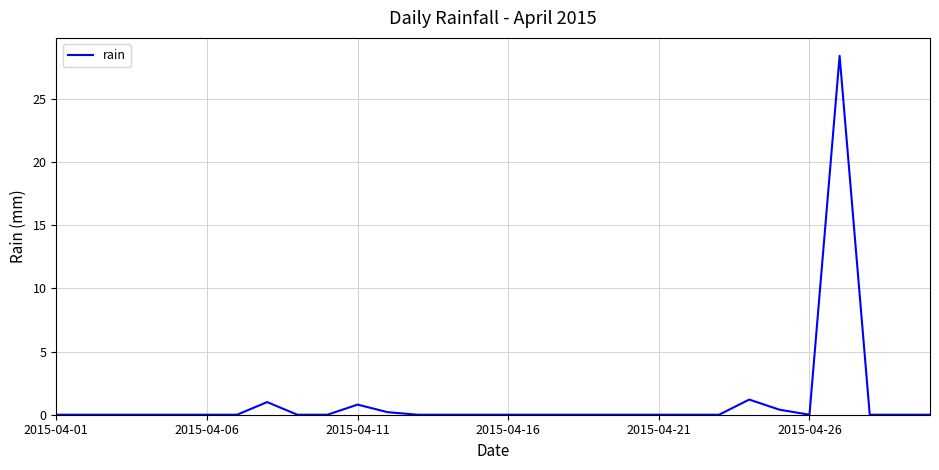

What is the greatest value displayed?

28.4